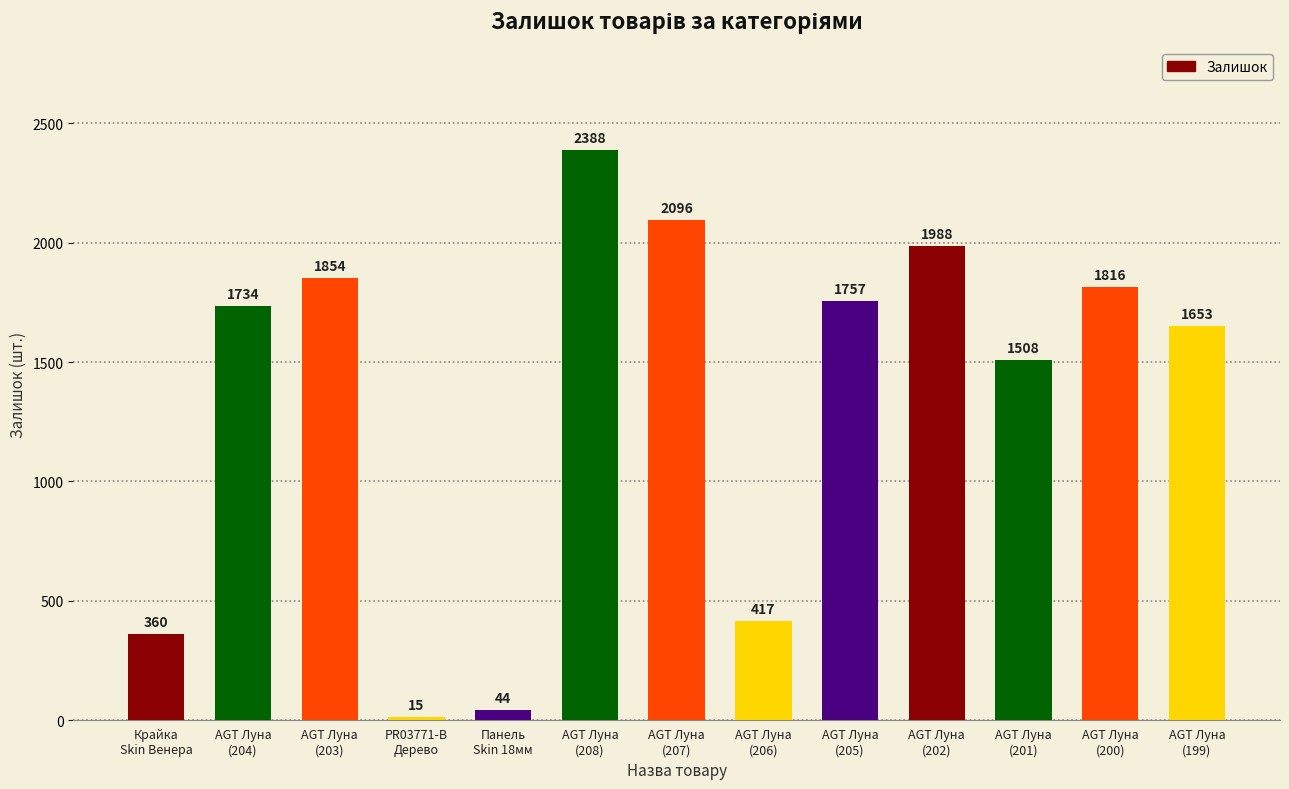

True or false: the data shows 539 at AGT Луна
(199).

False